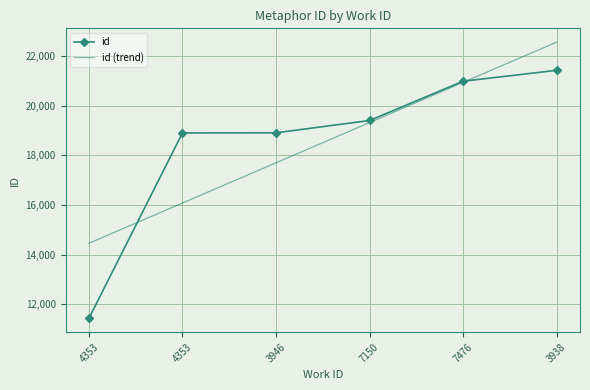

What are all the series names shown in the legend?

id, id (trend)